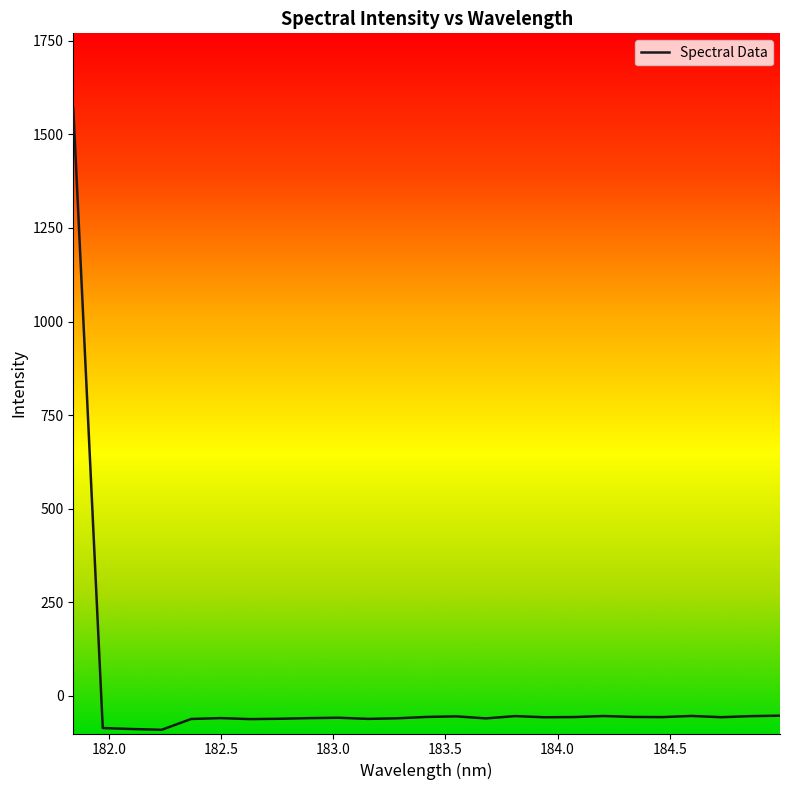

What is the smallest value displayed?

-90.9